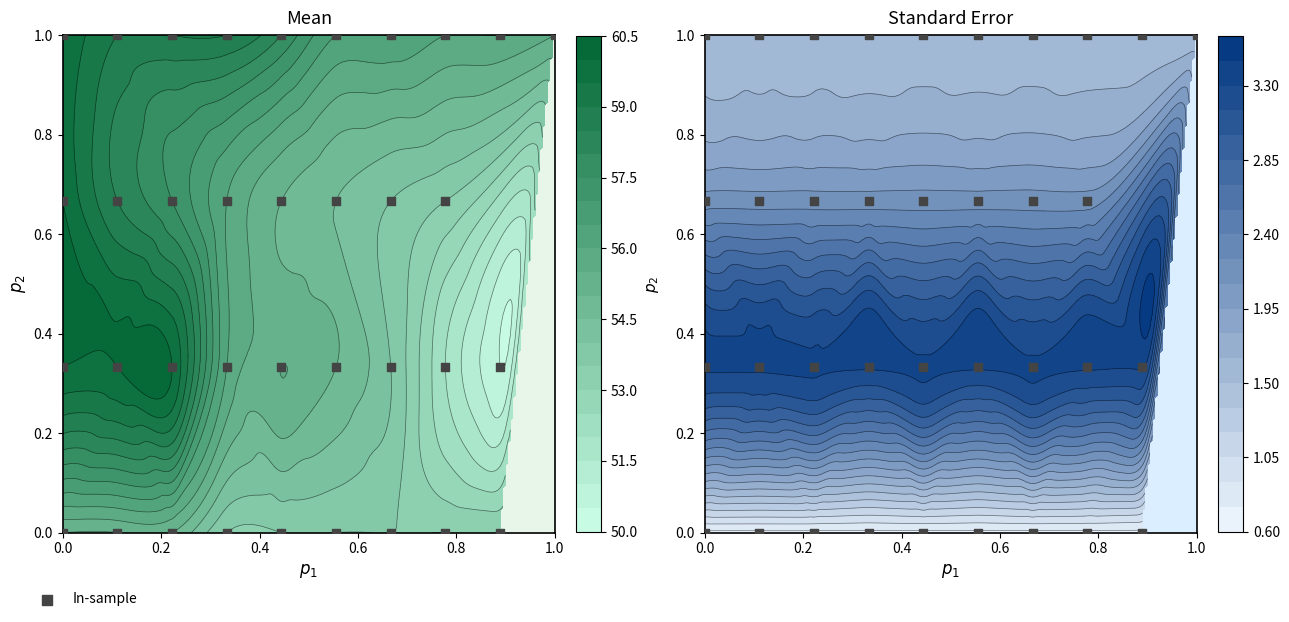

The chart shows a value of 0.7 at 32. True or false?

False